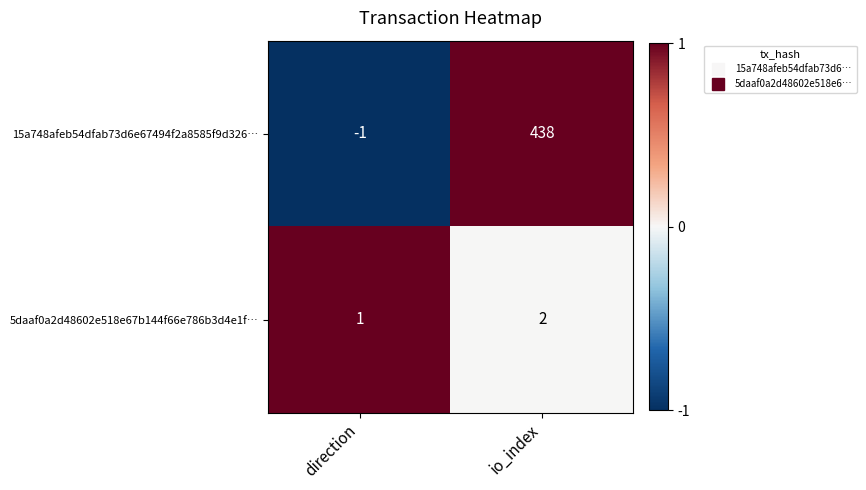

Rank the series by their maximum value, from highest to lowest.

15a748afeb54dfab73d6e67494f2a8585f9d326…, 5daaf0a2d48602e518e67b144f66e786b3d4e1f…